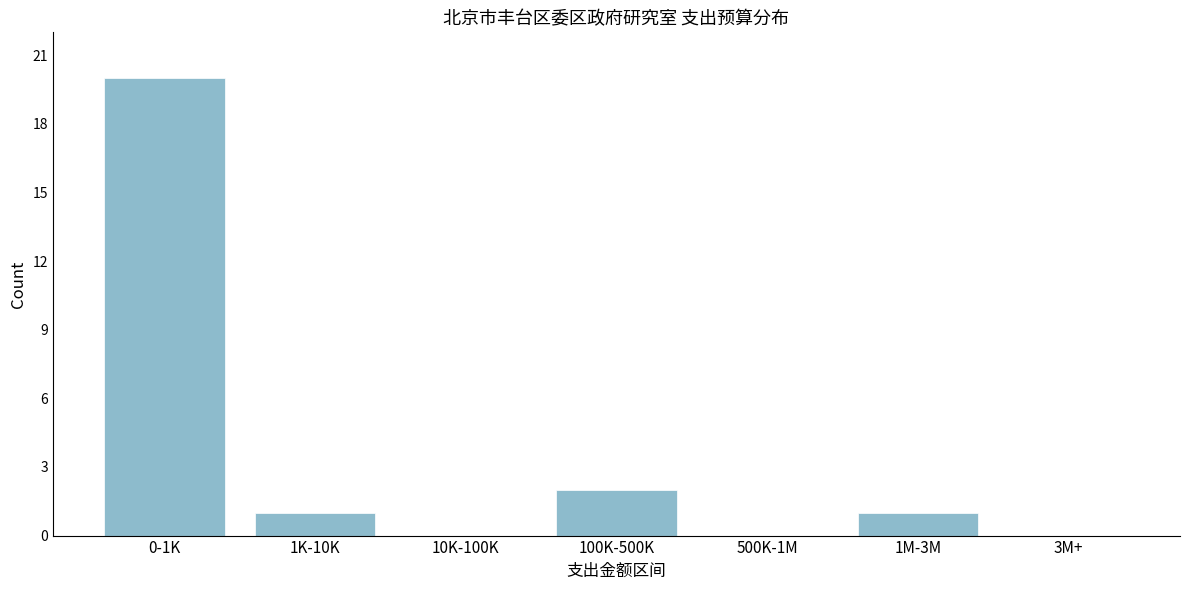

Reading right to left, what are all the values shown in this chart?

3M+=0	1M-3M=1	500K-1M=0	100K-500K=2	10K-100K=0	1K-10K=1	0-1K=20